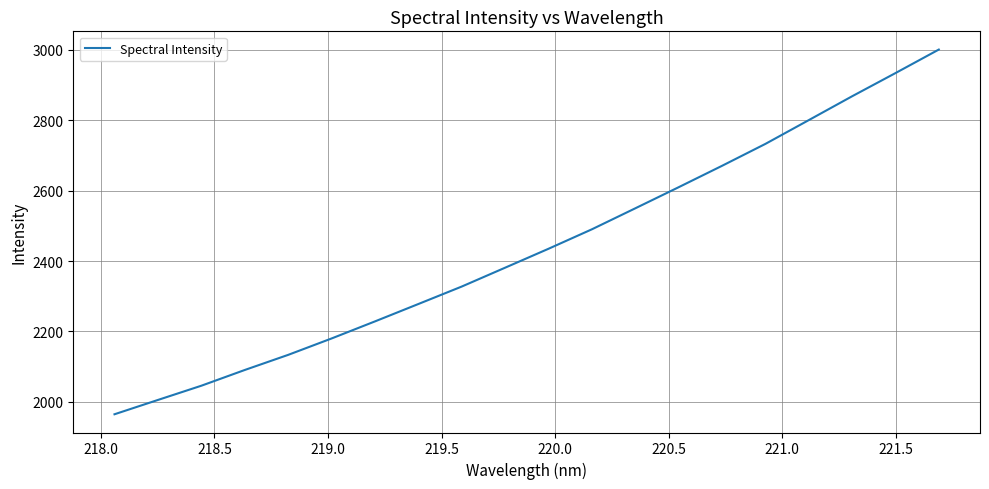

What is the minimum value shown in the chart?

1965.0